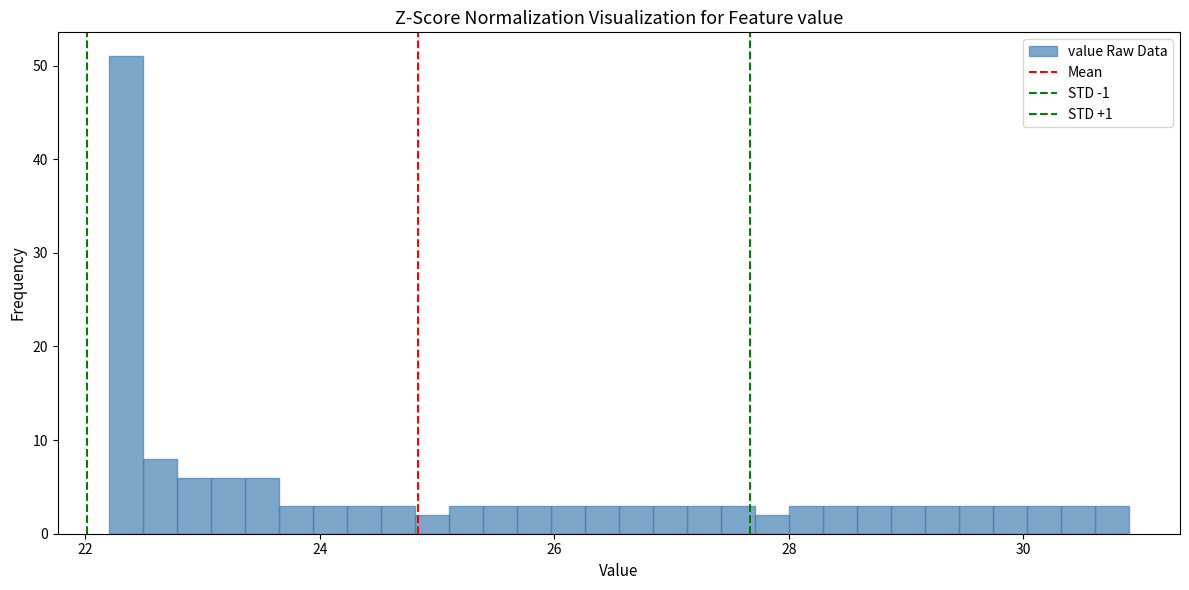

Around what value on the x-axis is the tallest bar? Give the approximate position of its centre, as read against the axis.

22.4